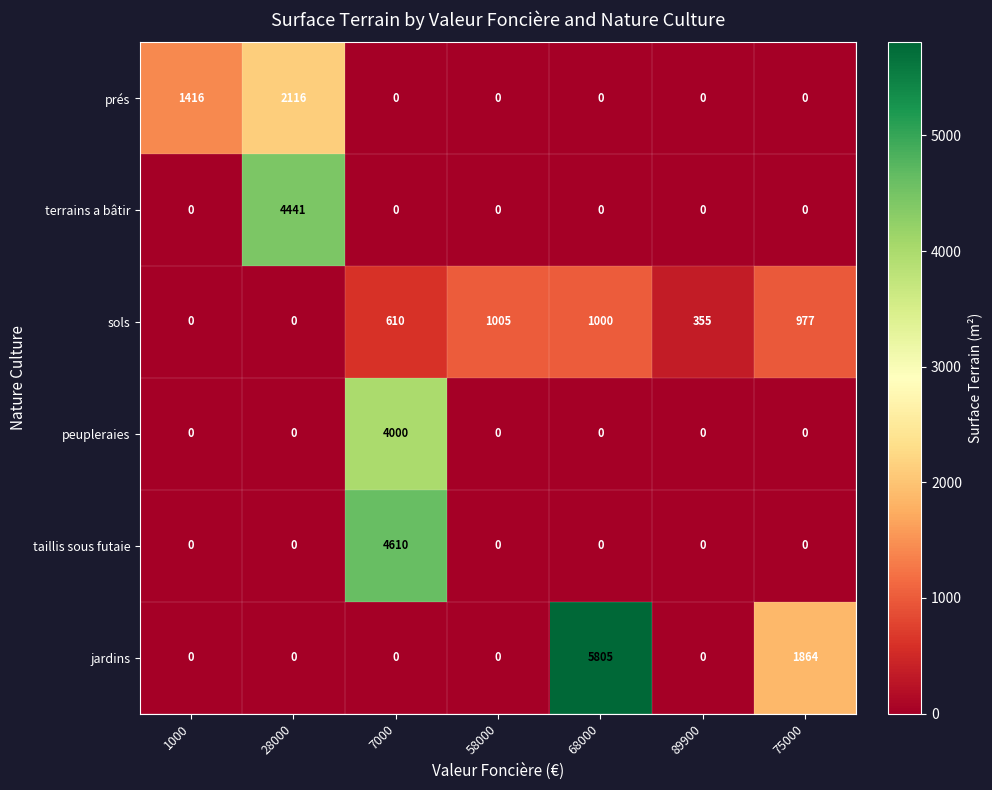

Which series changed the most between 68000 and 89900?

jardins